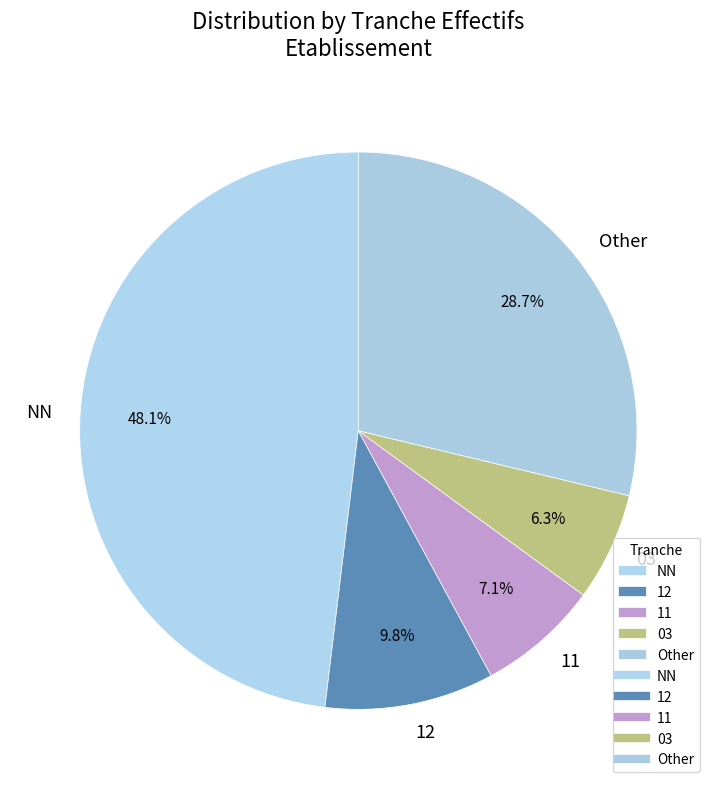

Which has a higher value, 12 or 11?

12